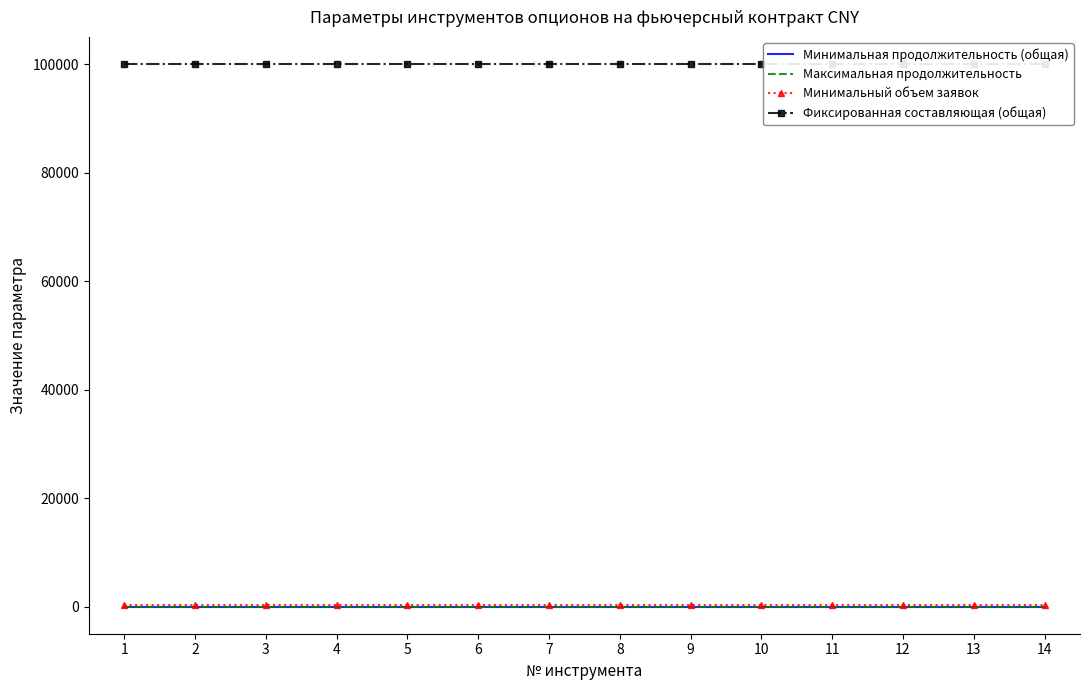

List the series in order of their peak value, lowest first.

Минимальная продолжительность (общая), Максимальная продолжительность, Минимальный объем заявок, Фиксированная составляющая (общая)